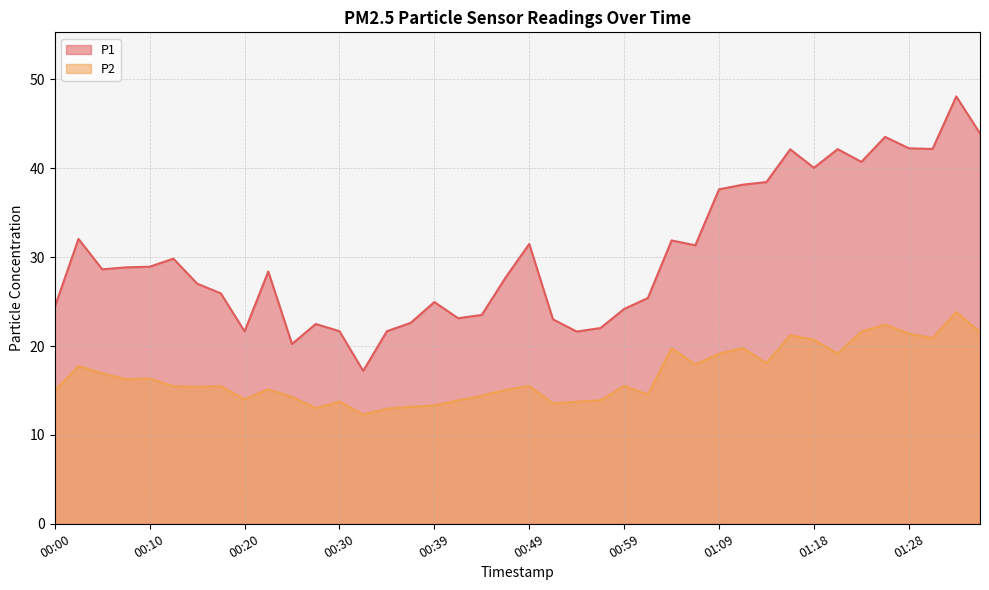

True or false: P1 and P2 cross at least once.

False